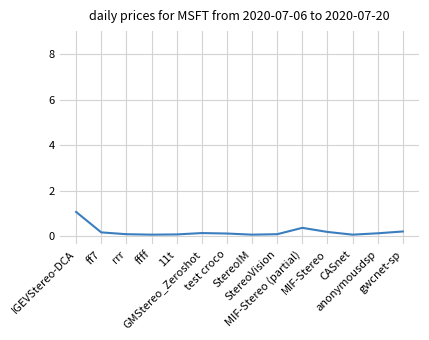

Is this an area chart (filled region under the line)?

No